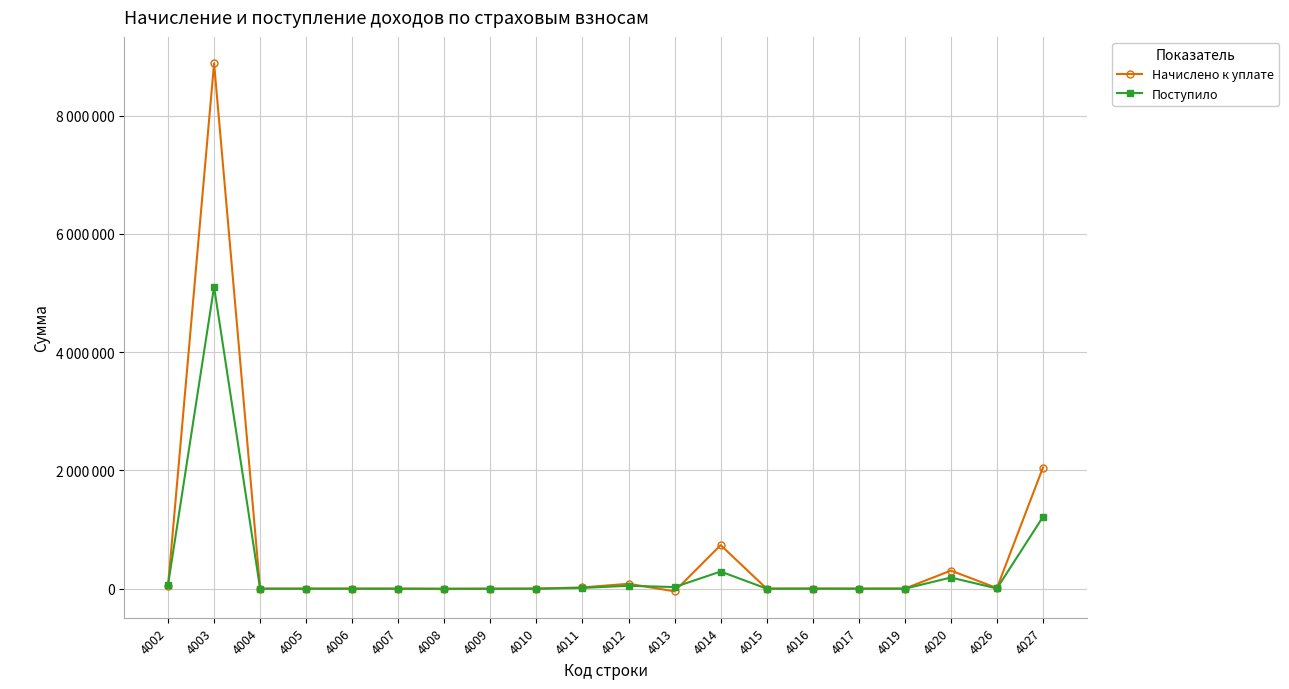

What is the minimum value for Начислено к уплате?

-45128